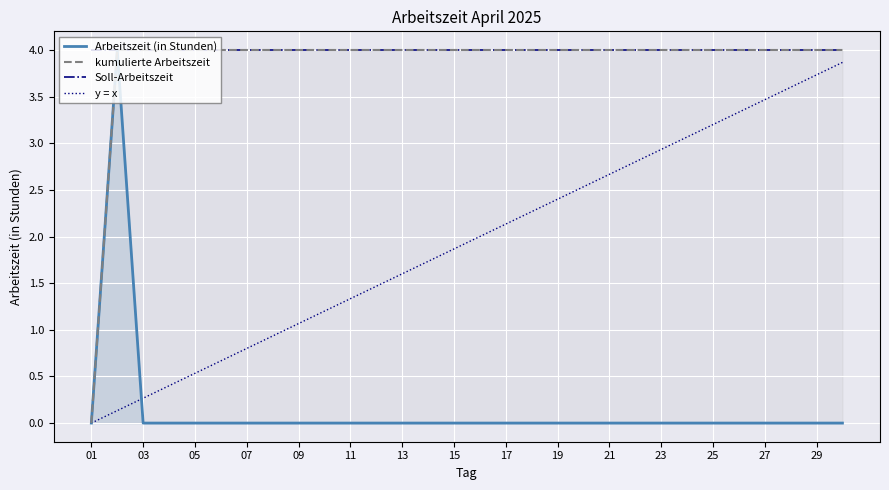

What value does the Soll-Arbeitszeit series have at 17?

4.0